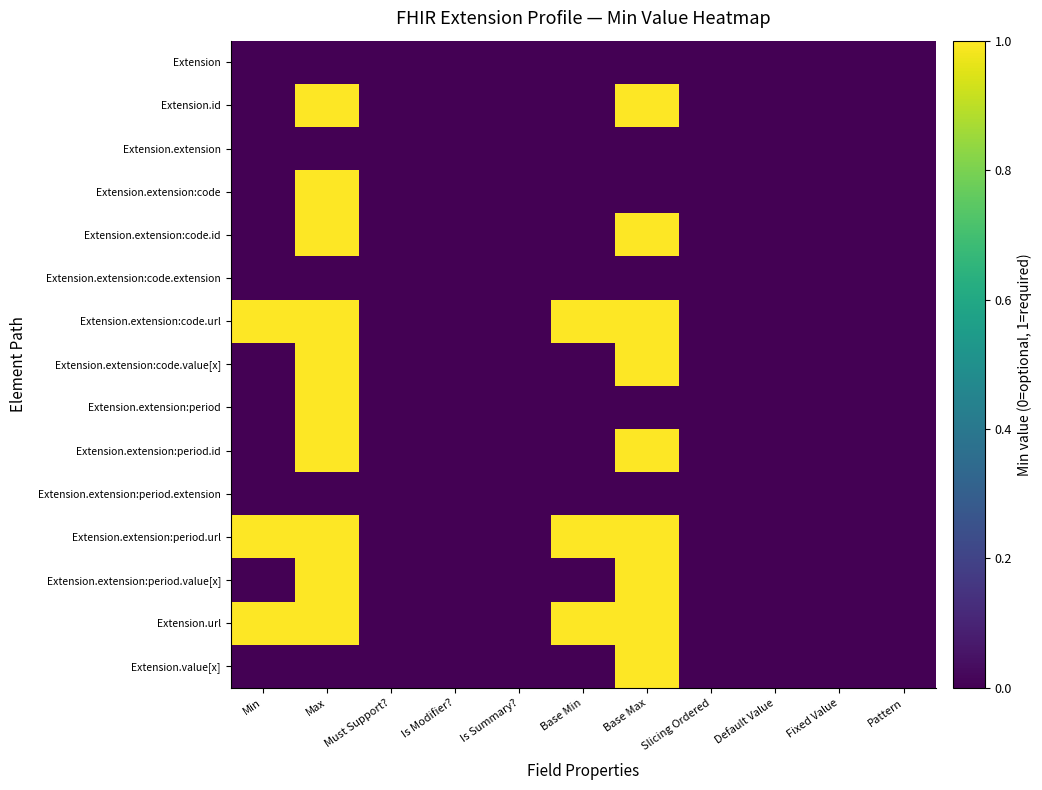

How many series are shown in this chart?

15